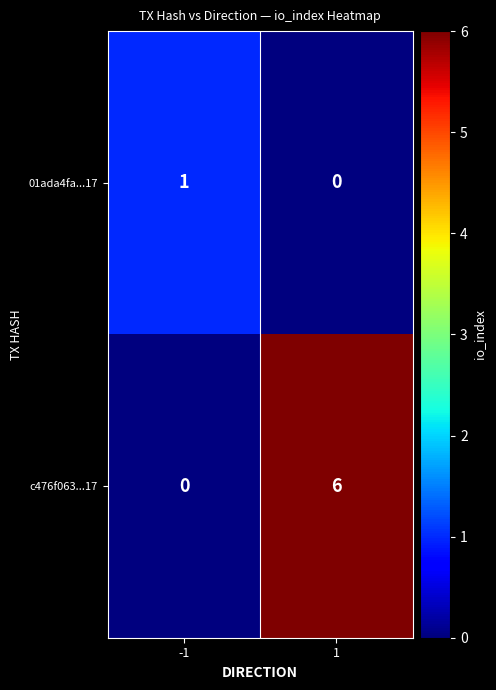

At which category is the sum across all series the highest?

1